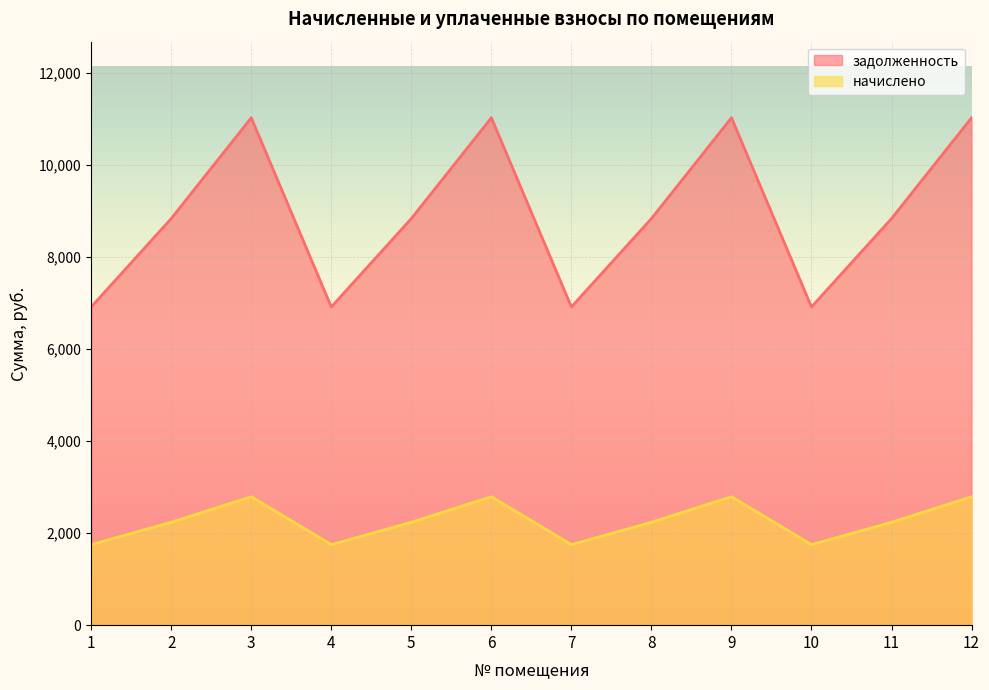

What is the total value across all series at 2?

11067.6